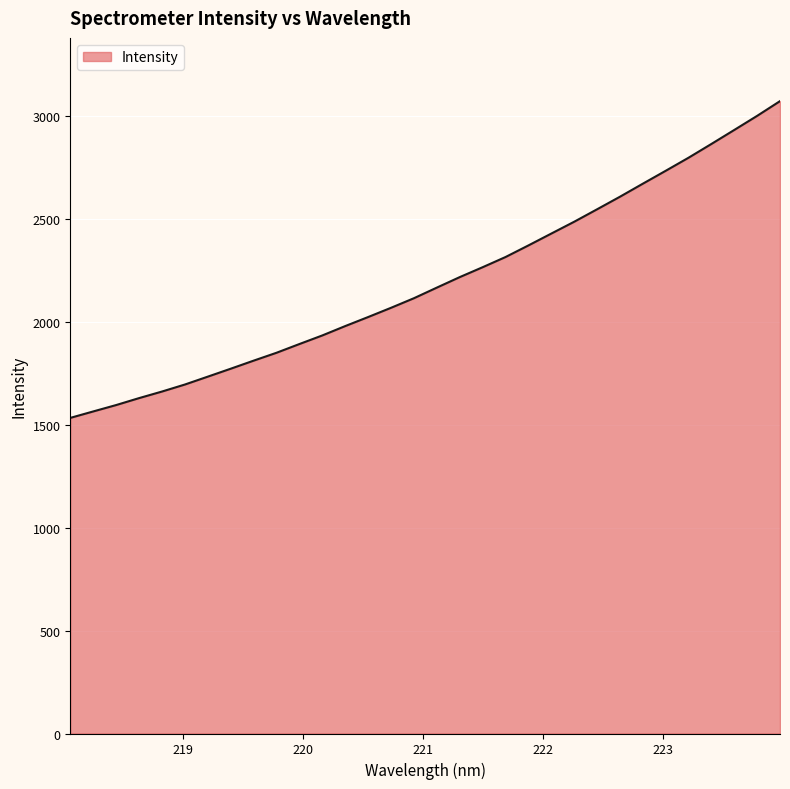

What is the smallest value displayed?

1533.9